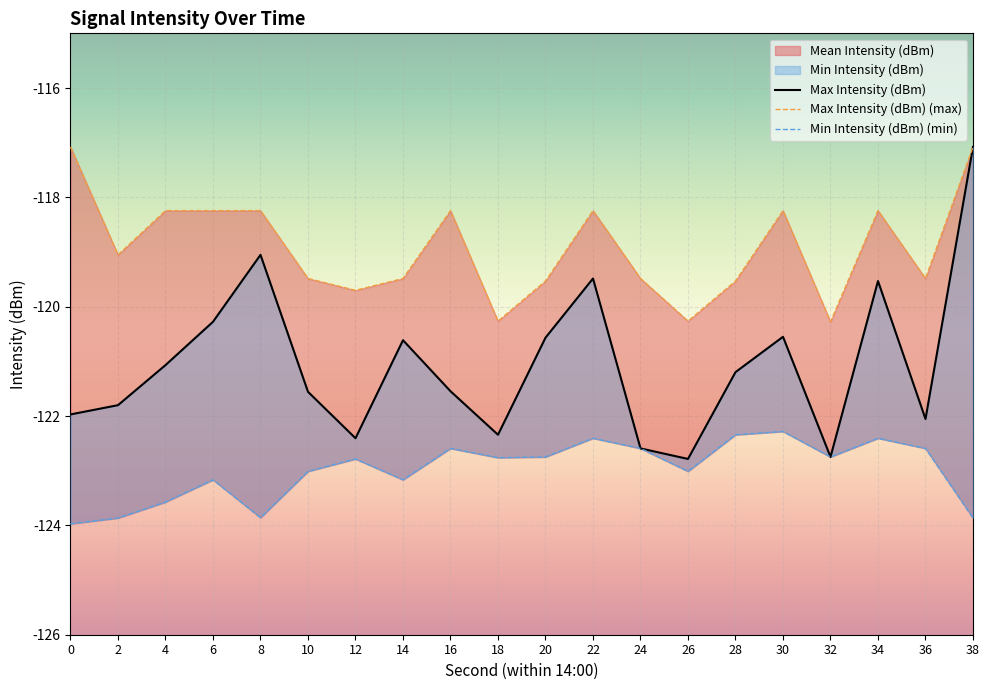

What is the approximate value of Max Intensity (dBm) at 32?

-120.3